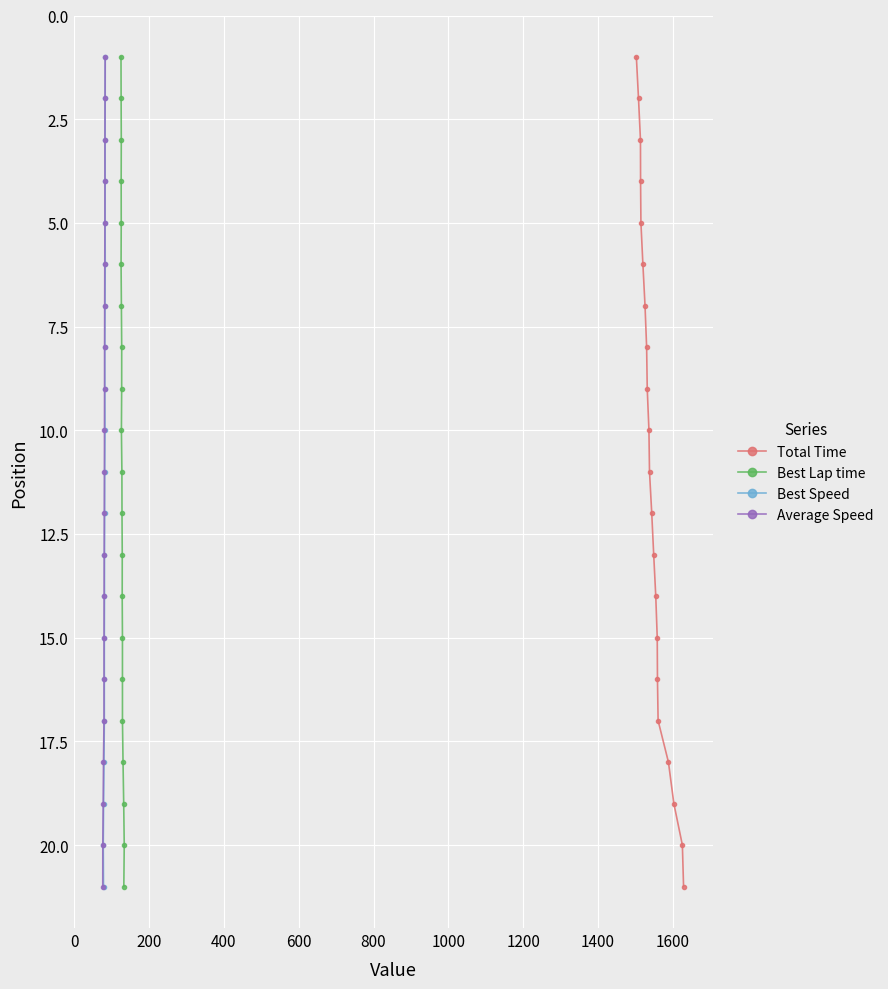

True or false: Total Time has more than 2 interior local peaks.

False